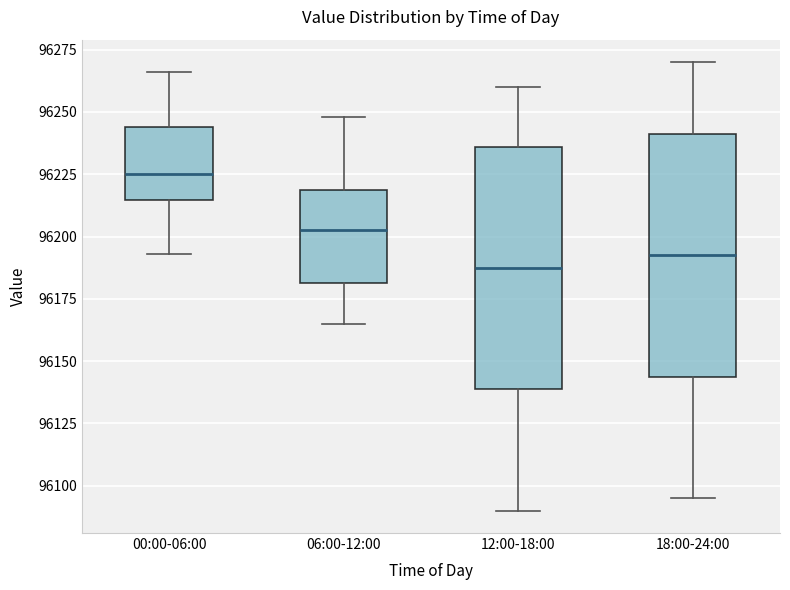

Reading left to right, transcribe this box plot: for each box, give where its median line is, the range the box spans, and where its two whiskers end, as read against the y-axis. The values are not printed on the chart, so give them approximately, as read against the axis.

00:00-06:00: median 96225, box 96215 to 96245, whiskers 96195 to 96265
06:00-12:00: median 96205, box 96180 to 96220, whiskers 96165 to 96250
12:00-18:00: median 96190, box 96140 to 96235, whiskers 96090 to 96260
18:00-24:00: median 96195, box 96145 to 96240, whiskers 96095 to 96270